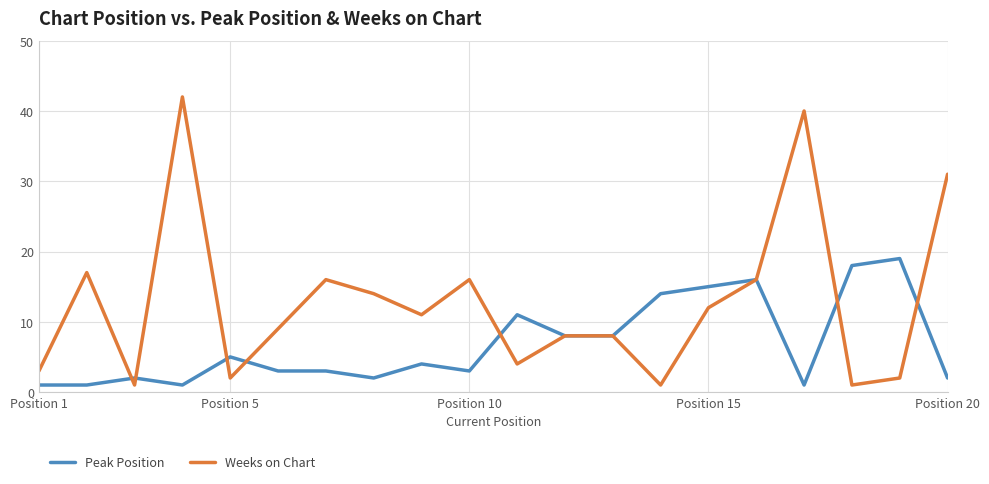

What is the greatest value displayed?

42